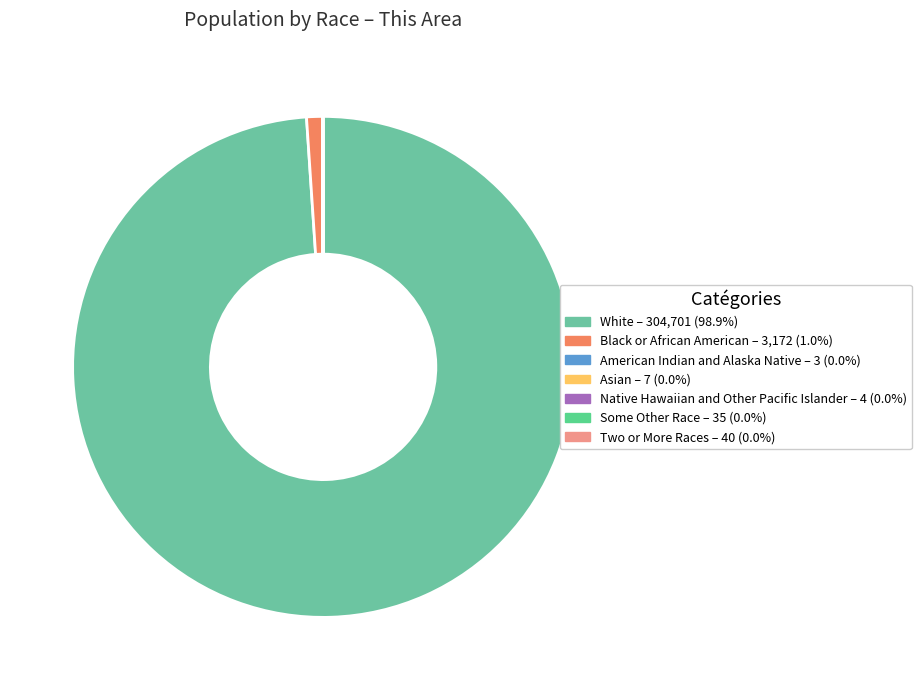

Count the number of slices in the pie.

7